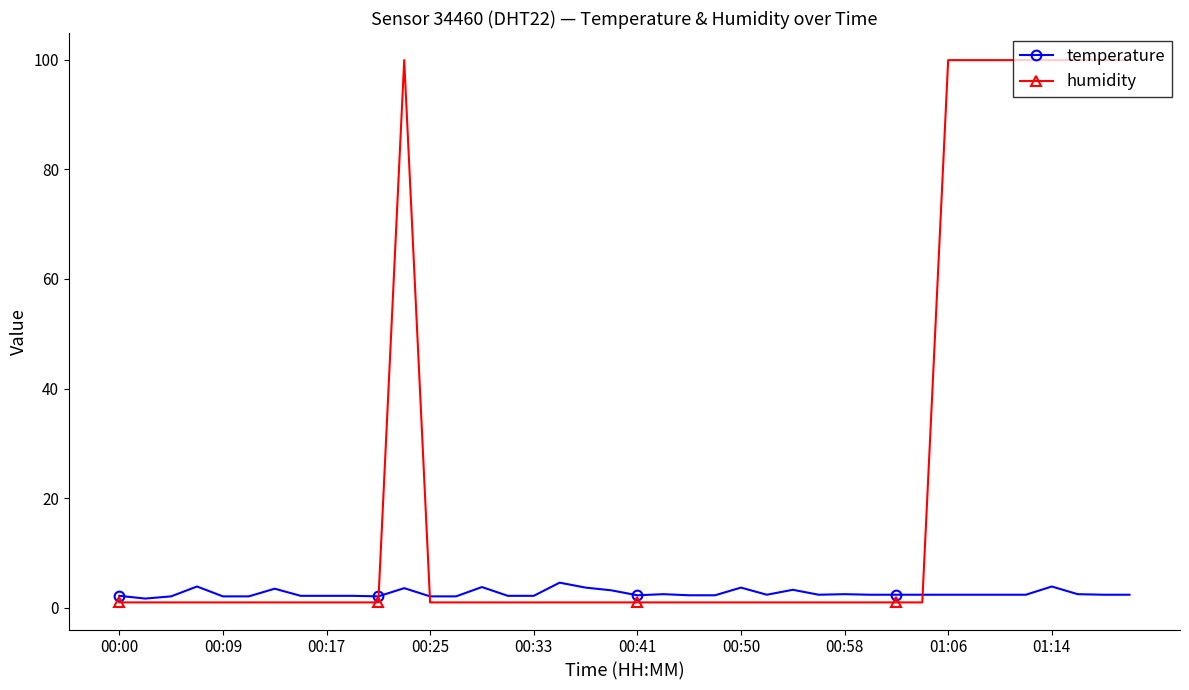

What is the highest value of the humidity series?

99.9